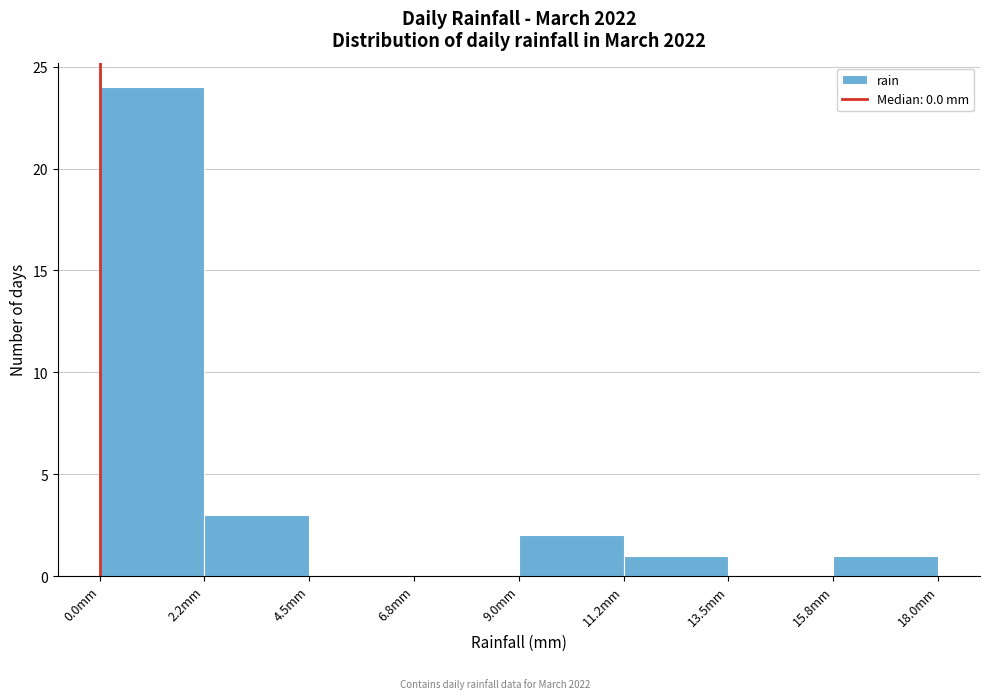

Reading left to right, list every bar in this chart as the range it spans on the x-axis followed by its height. Neither the bar edges nor the heights are printed on the chart, so give them approximately, as read against the axes.

0.00 to 2.25: 24
2.25 to 4.50: 3
4.50 to 6.75: 0
6.75 to 9.00: 0
9.00 to 11.25: 2
11.25 to 13.50: 1
13.50 to 15.75: 0
15.75 to 18.00: 1